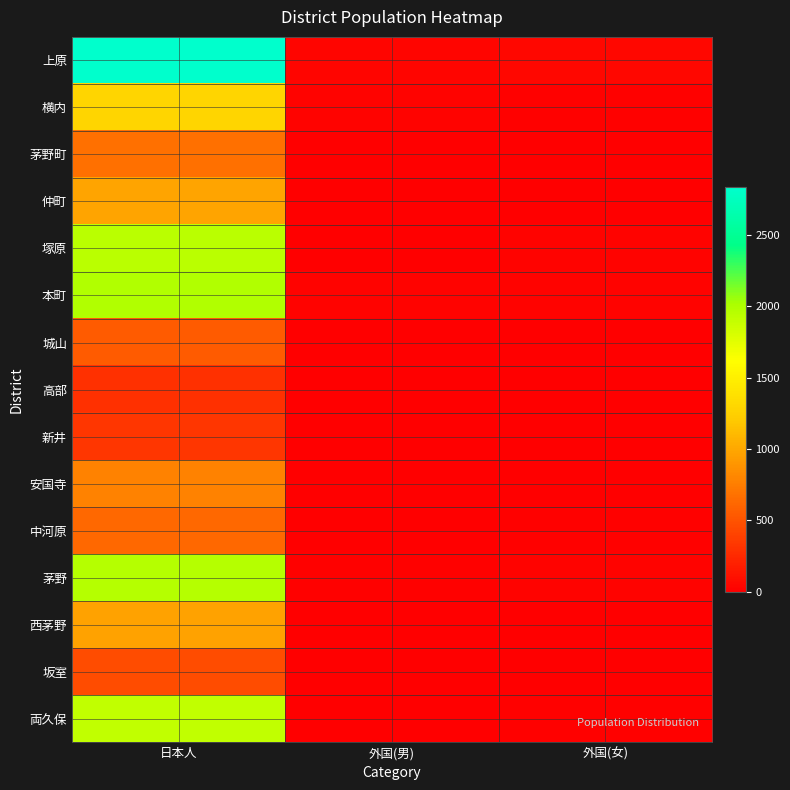

At 日本人, list the series in order from smallest to largest.

高部, 新井, 坂室, 城山, 中河原, 茅野町, 安国寺, 西茅野, 仲町, 横内, 両久保, 塚原, 茅野, 本町, 上原